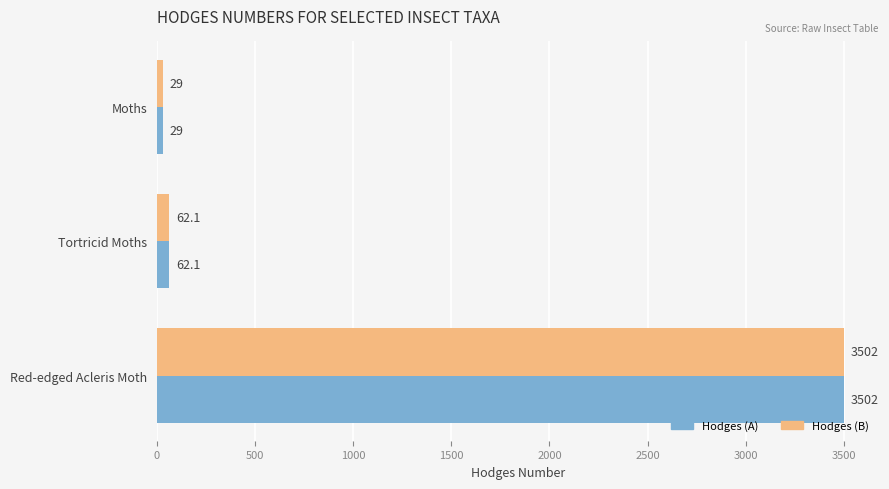

What is the average value of the Hodges (B) series?

1197.7